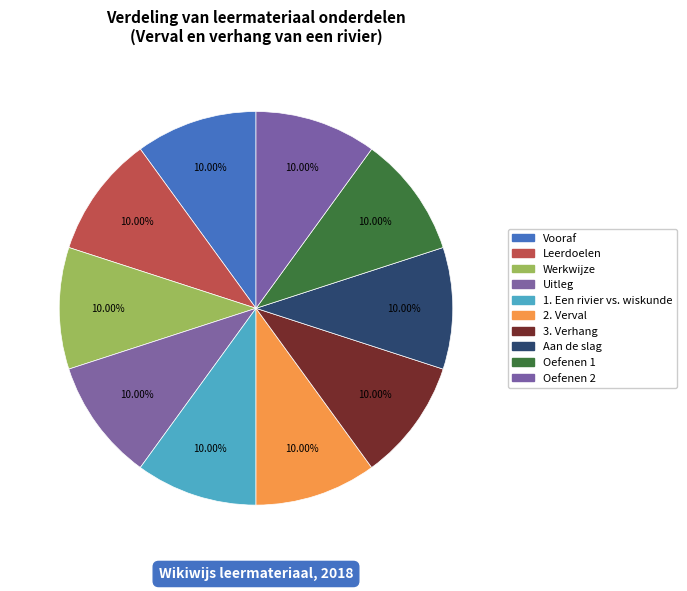

How many segments does this pie chart have?

10